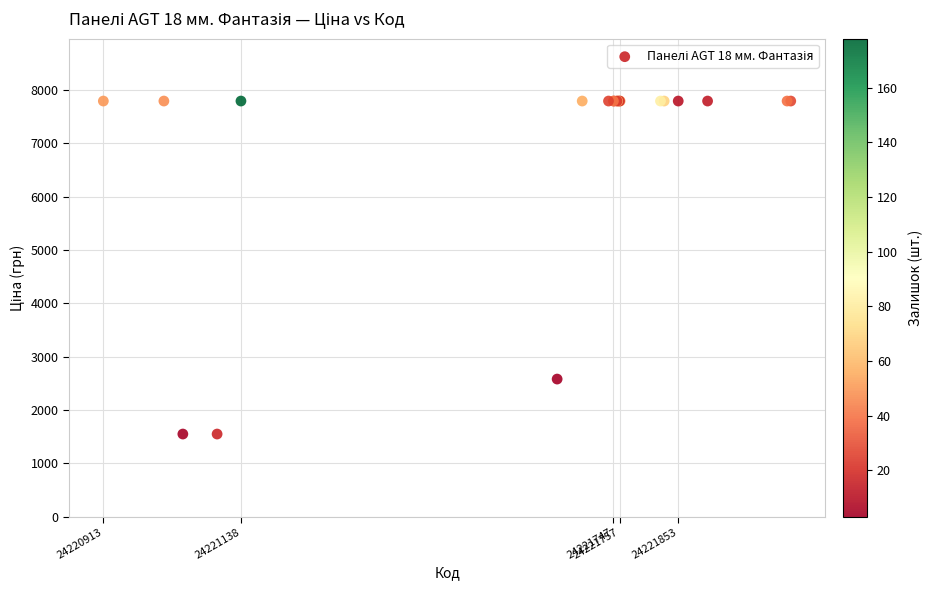

What Y value in the scatter plot is closest to 4670?

2578.7